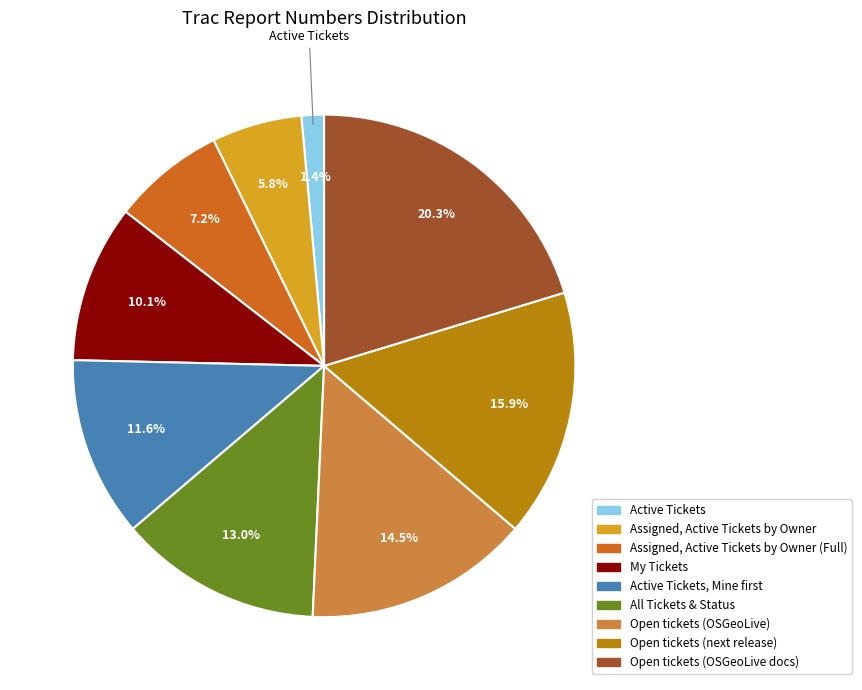

Is there a majority slice in this chart?

No